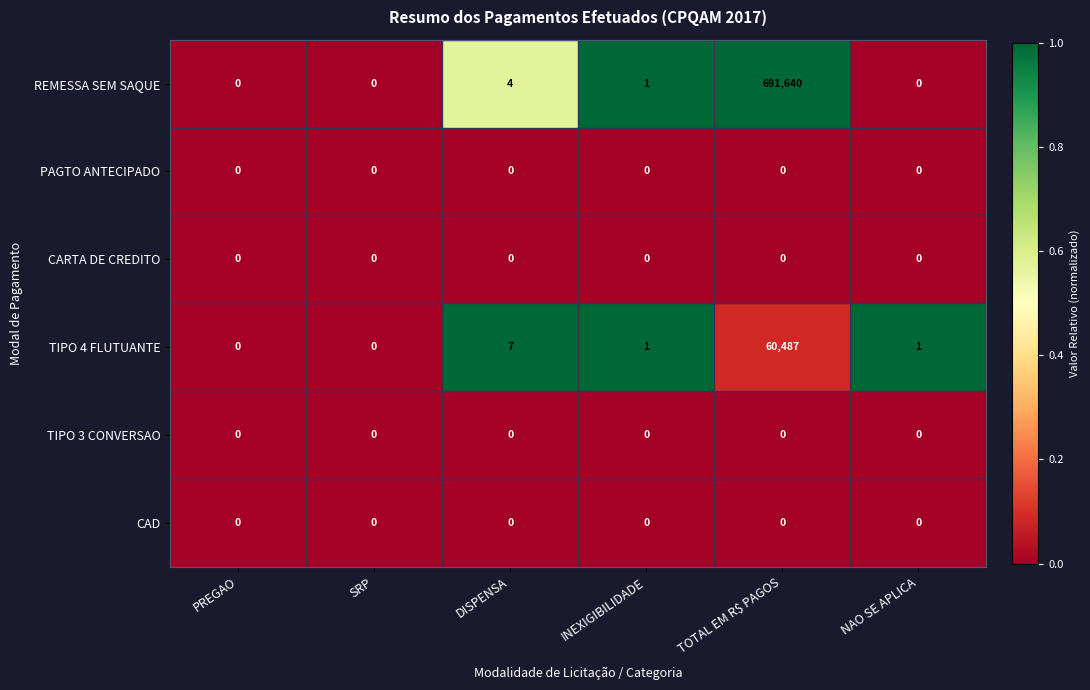

What is the greatest value displayed?

691640